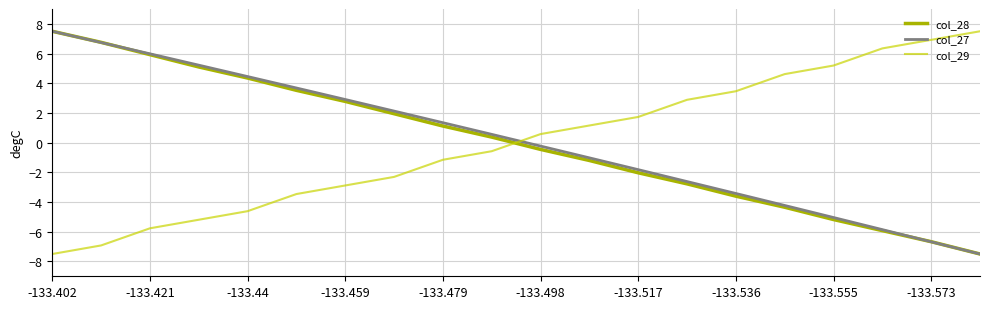

What is the sum of all col_27 values?

2.1